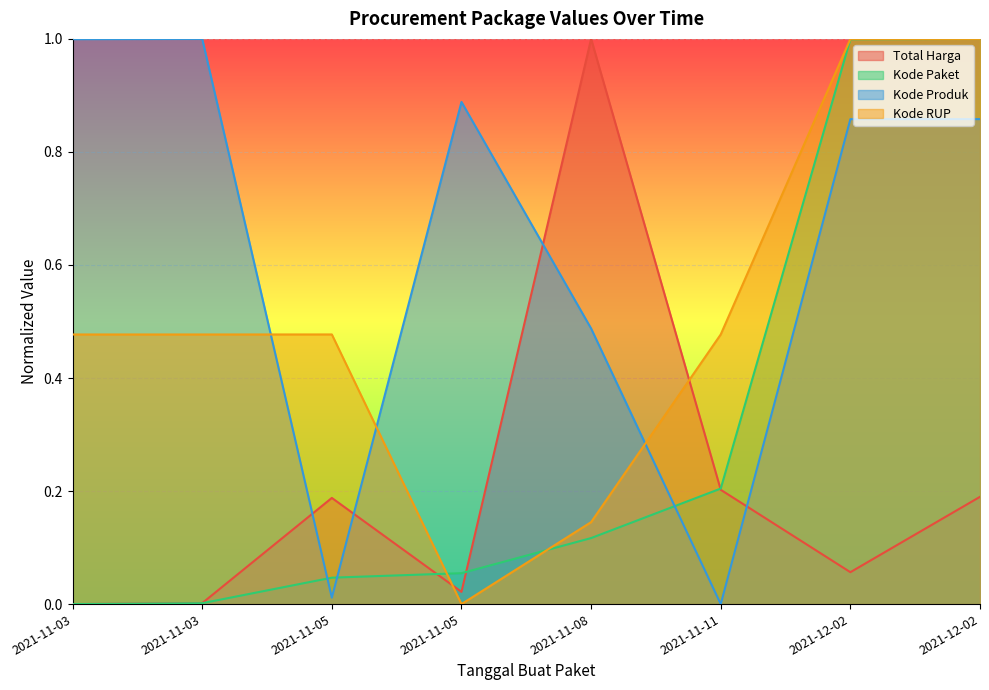

List the labels in order of Kode Paket value, largest first.

2021-12-02, 2021-12-02, 2021-11-11, 2021-11-08, 2021-11-05, 2021-11-05, 2021-11-03, 2021-11-03